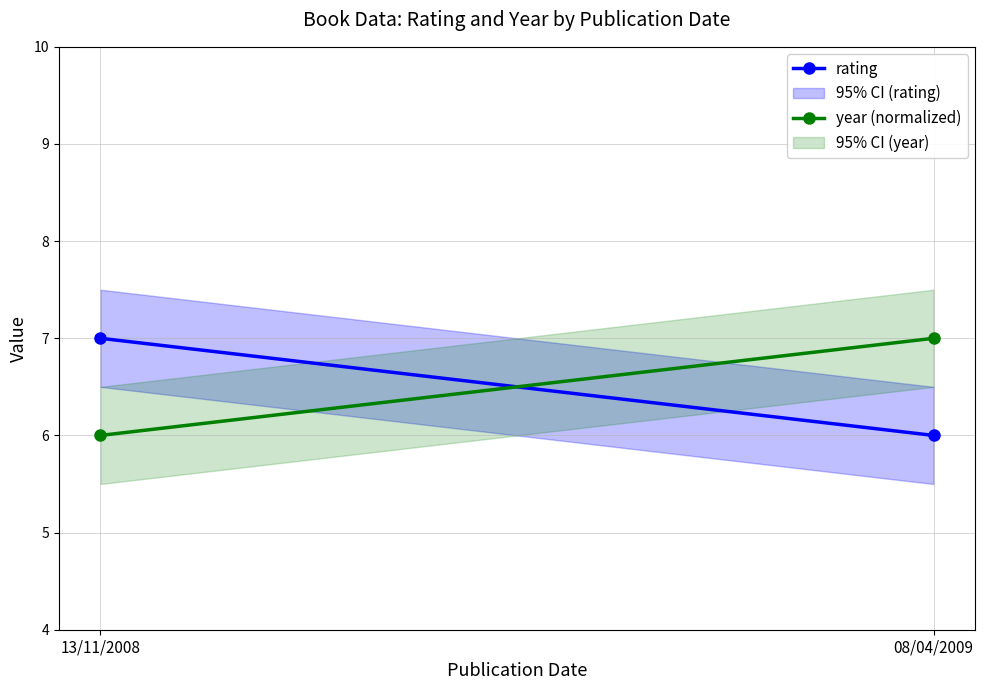

Rank the categories by rating value from highest to lowest.

13/11/2008, 08/04/2009